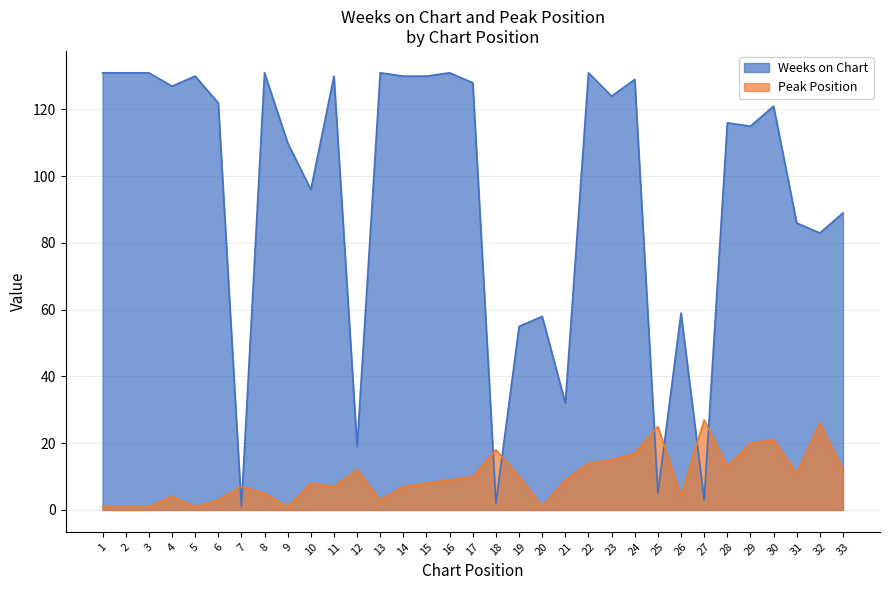

How many lines are shown in the chart?

2